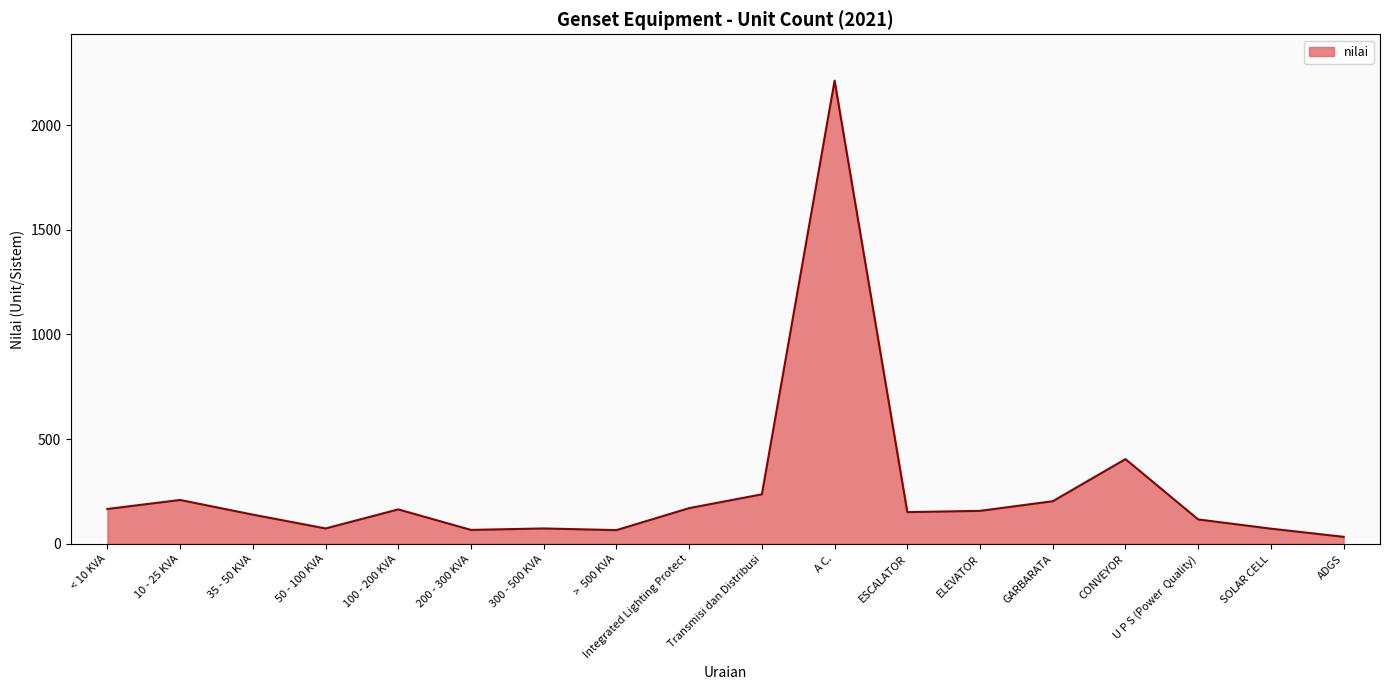

Approximately how many times larger is the value at 50 - 100 KVA compared to ADGS?

2.2